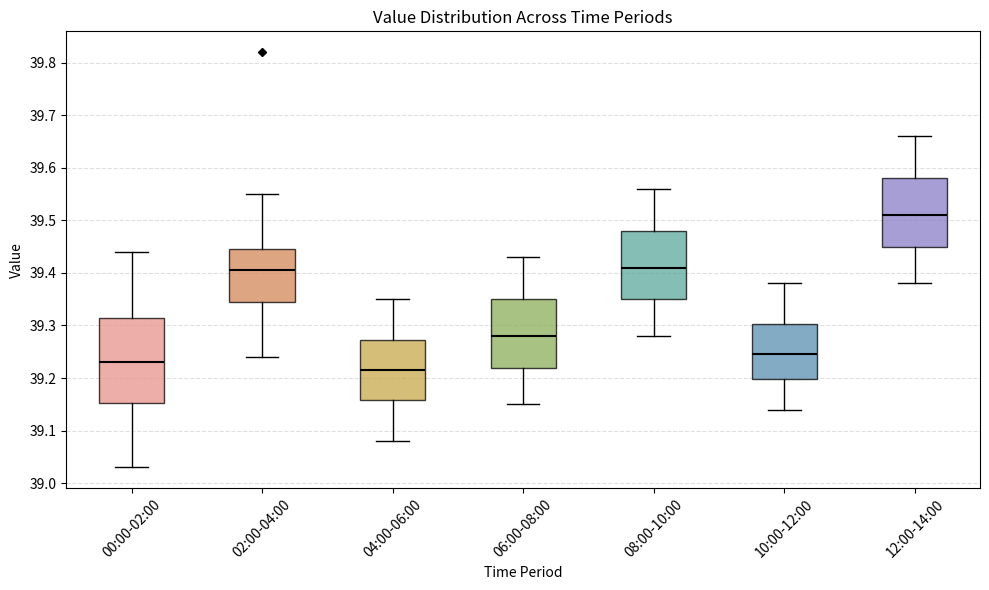

Where does the lower whisker of the box for 06:00-08:00 end on the y-axis? The values are not printed on the chart, so give them approximately, as read against the axis.

39.15